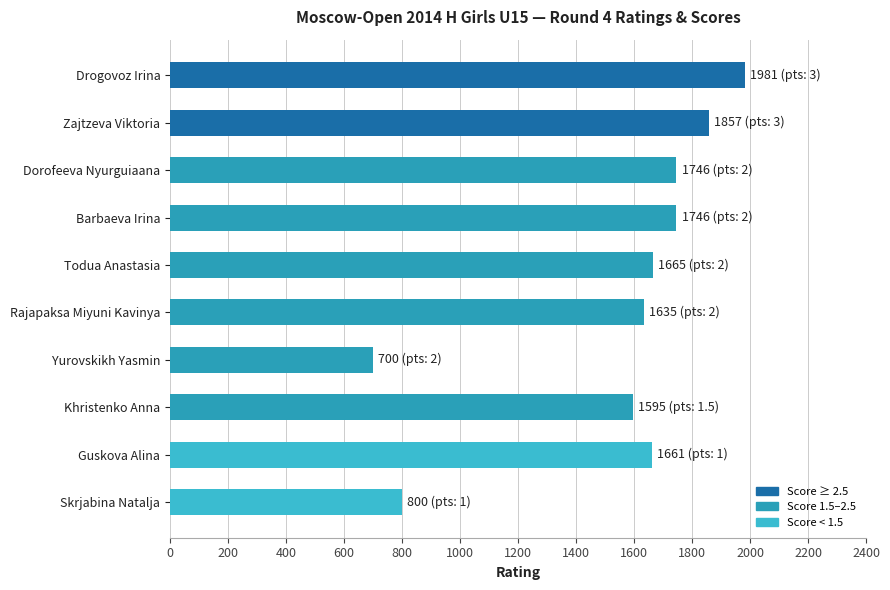

True or false: the data shows 1857 at Zajtzeva Viktoria.

True